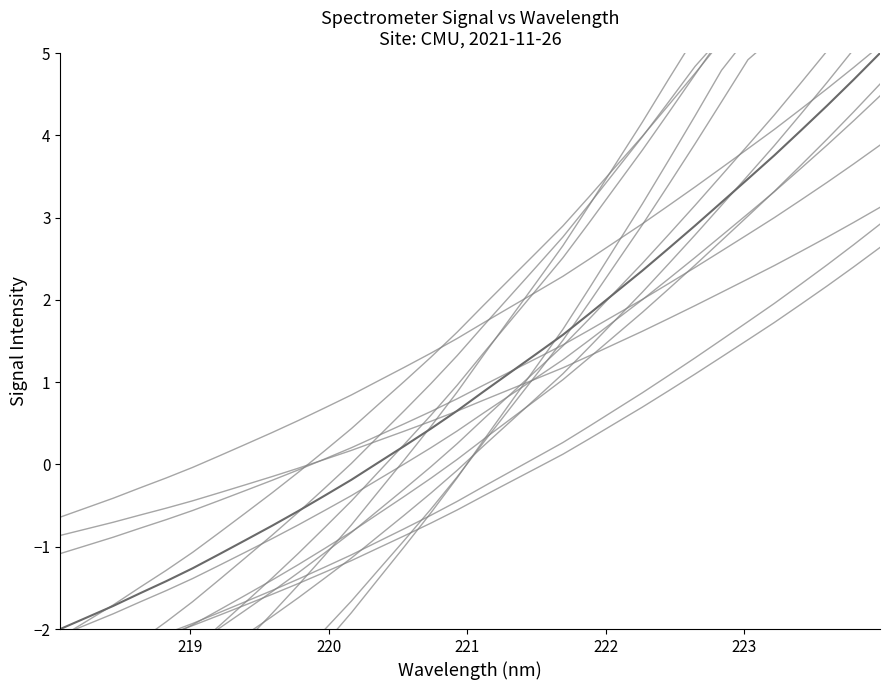

What is the sum of the values at 221.4993 and 222.6447?

1.1